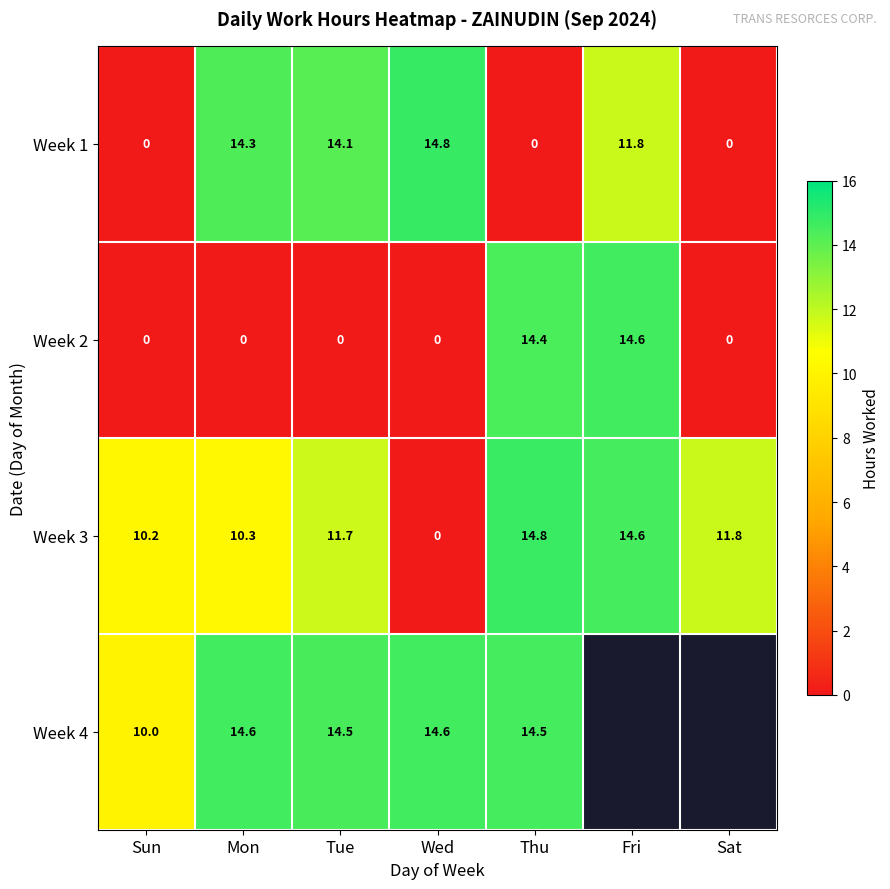

Which has a higher value, Wed or Tue?

Wed